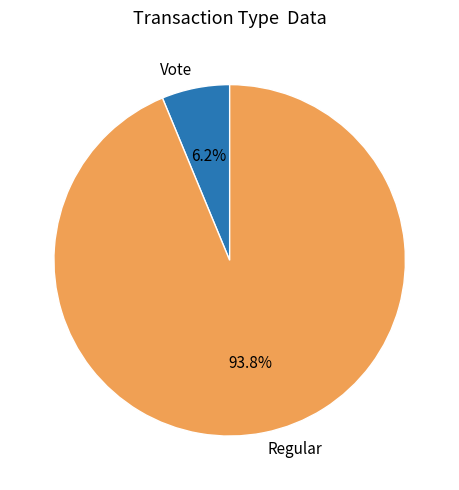

Which category accounts for the majority?

Regular